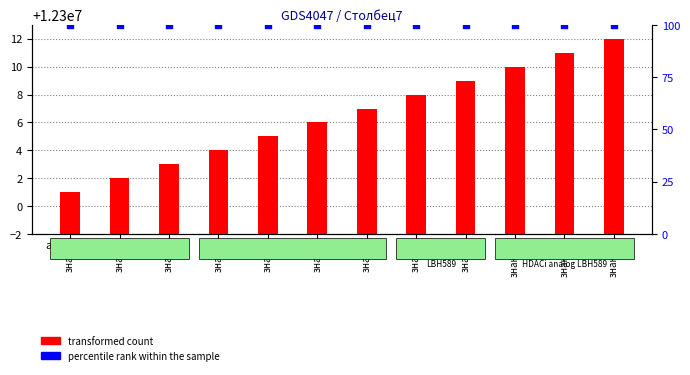

At how many categories does at least one series exceed 12233263?

12